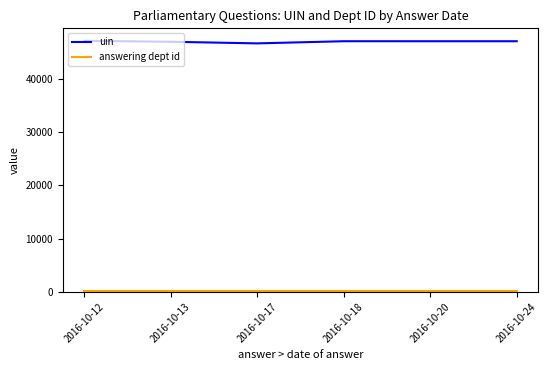

True or false: uin and answering dept id intersect in this chart.

False